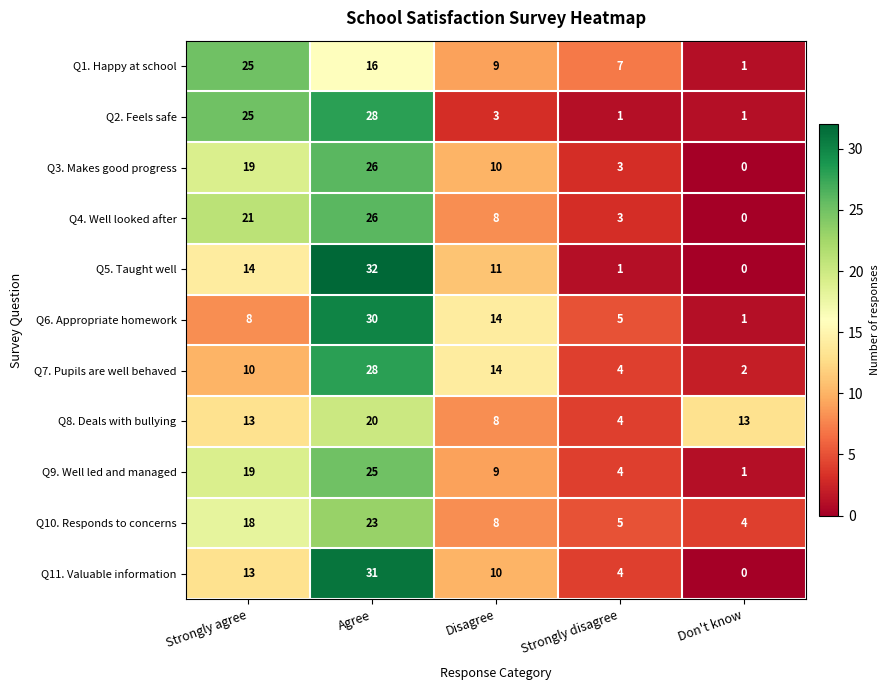

How many distinct data groups are displayed?

11